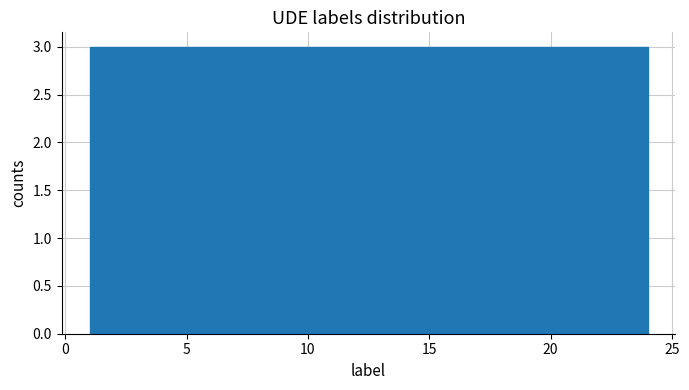

Reading left to right, transcribe this chart: for each bar, give the range it covers on the x-axis and its height. Neither the bar edges nor the heights are printed on the chart, so give them approximately, as read against the axes.

1.0 to 4.0: 3
4.0 to 7.0: 3
7.0 to 9.5: 3
9.5 to 12.5: 3
12.5 to 15.5: 3
15.5 to 18.5: 3
18.5 to 21.0: 3
21.0 to 24.0: 3